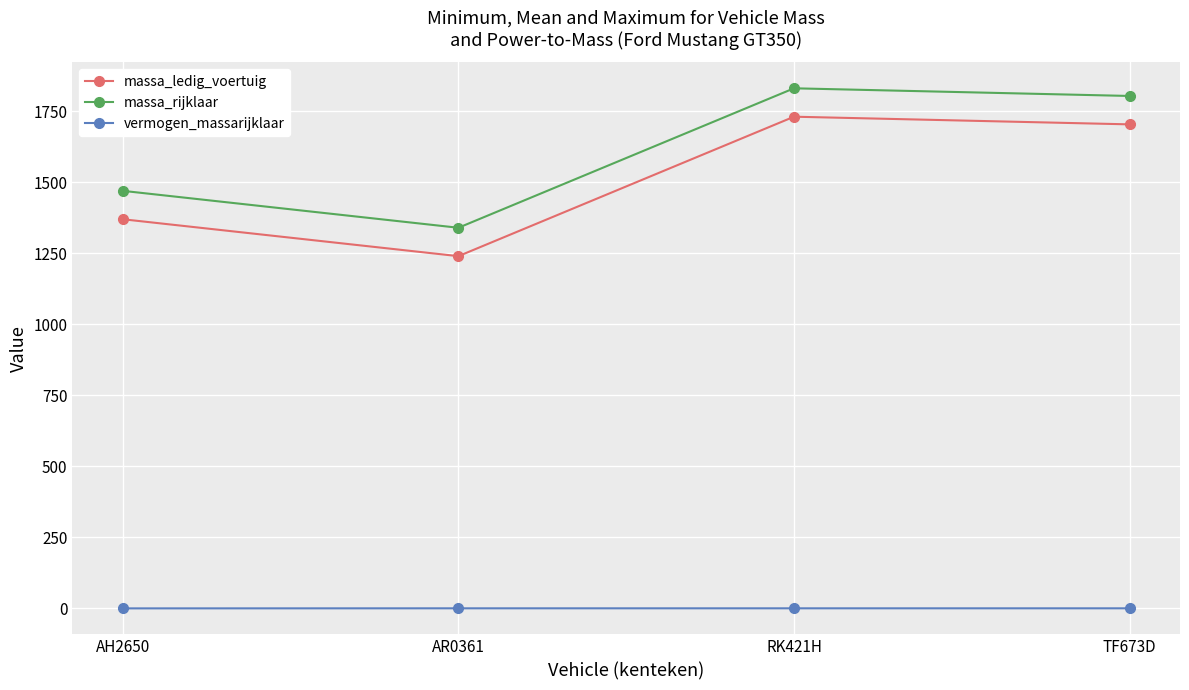

What is the label of the 4th point from the right?

AH2650